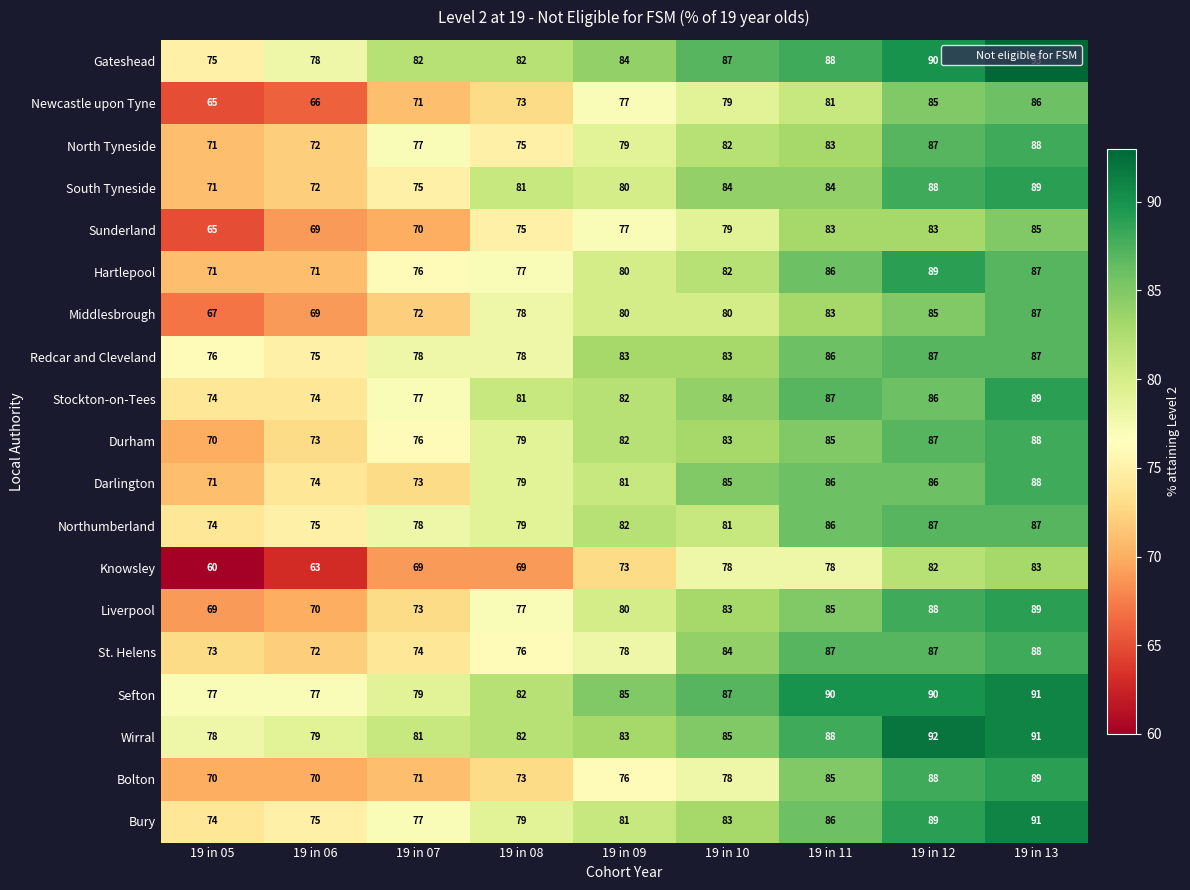

Which category has the highest value across all series?

19 in 13